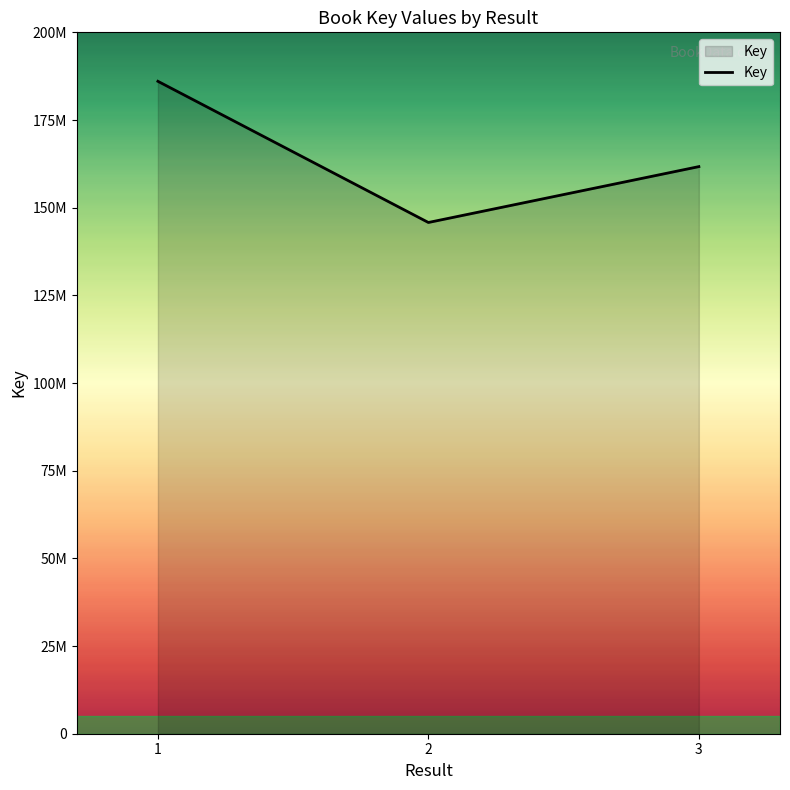

Does the chart display data point markers on the line(s)?

No